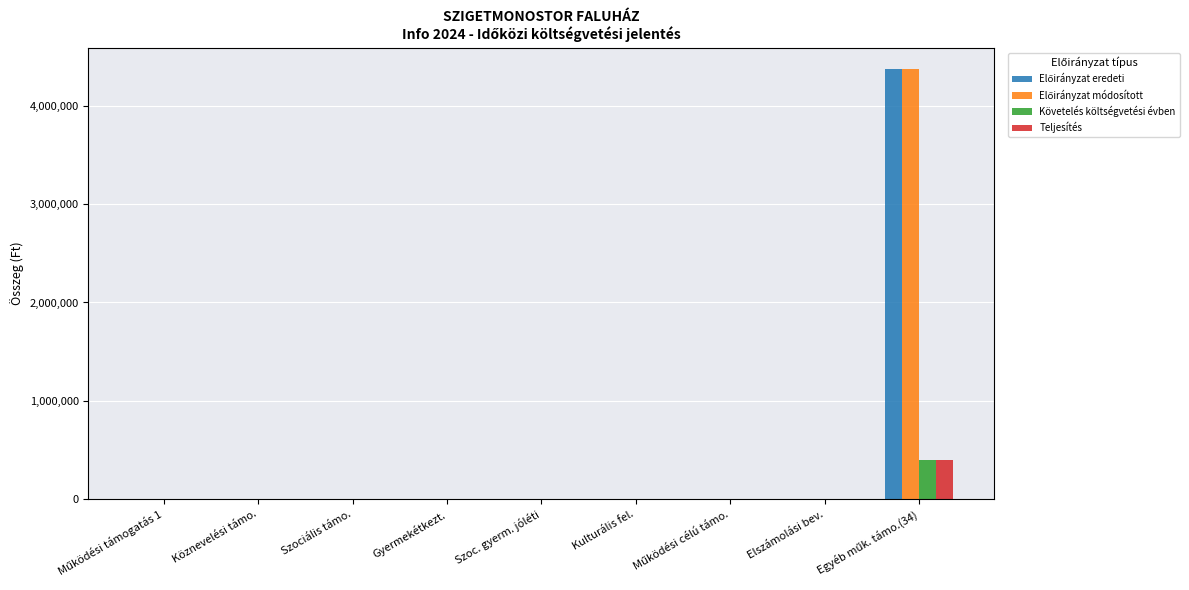

How many values in the Követelés költségvetési évben series exceed 0?

1